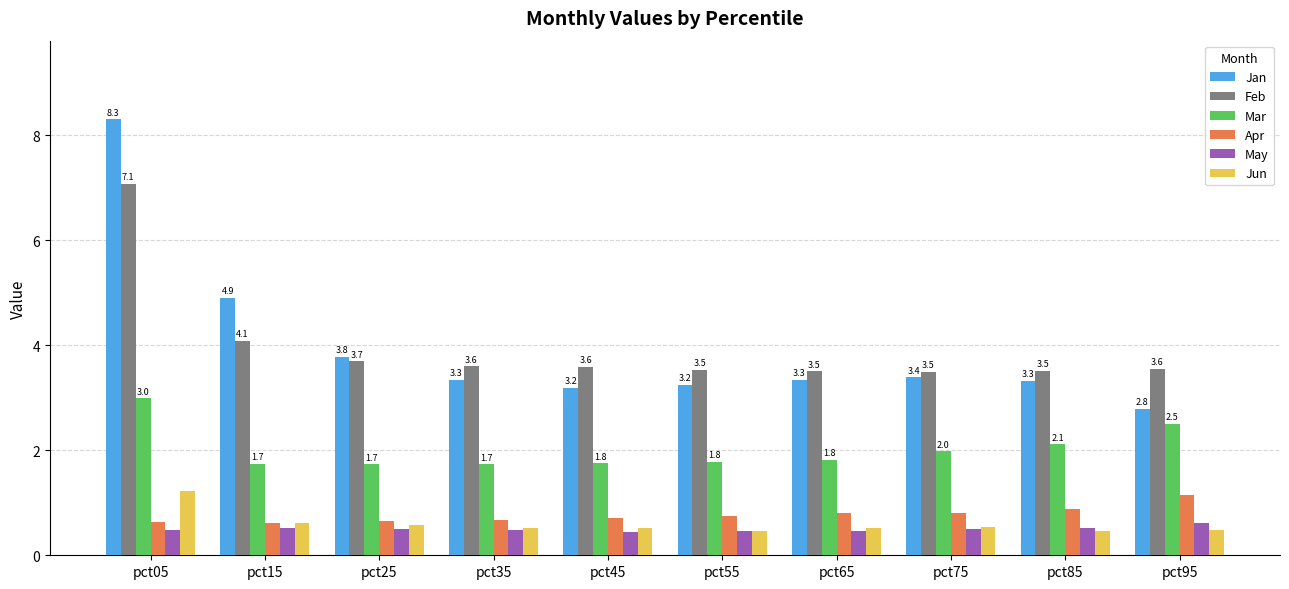

List the series in order of their peak value, lowest first.

May, Apr, Jun, Mar, Feb, Jan